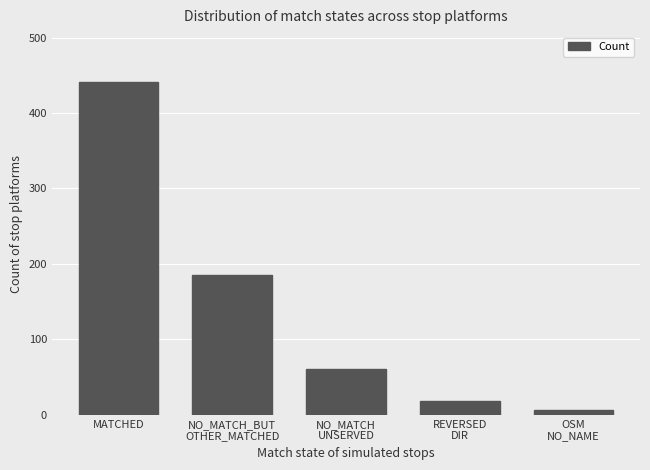

At which category does the chart reach its minimum across all series?

OSM
NO_NAME